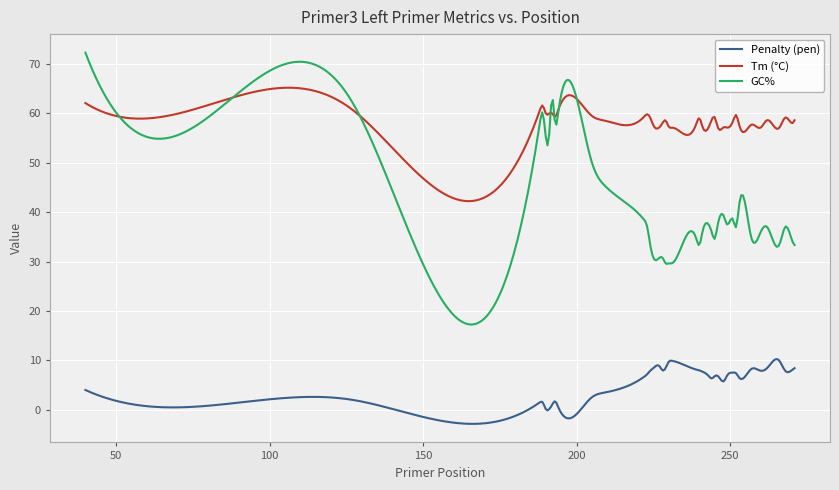

Rank the series by their maximum value, from lowest to highest.

Penalty (pen), Tm (°C), GC%